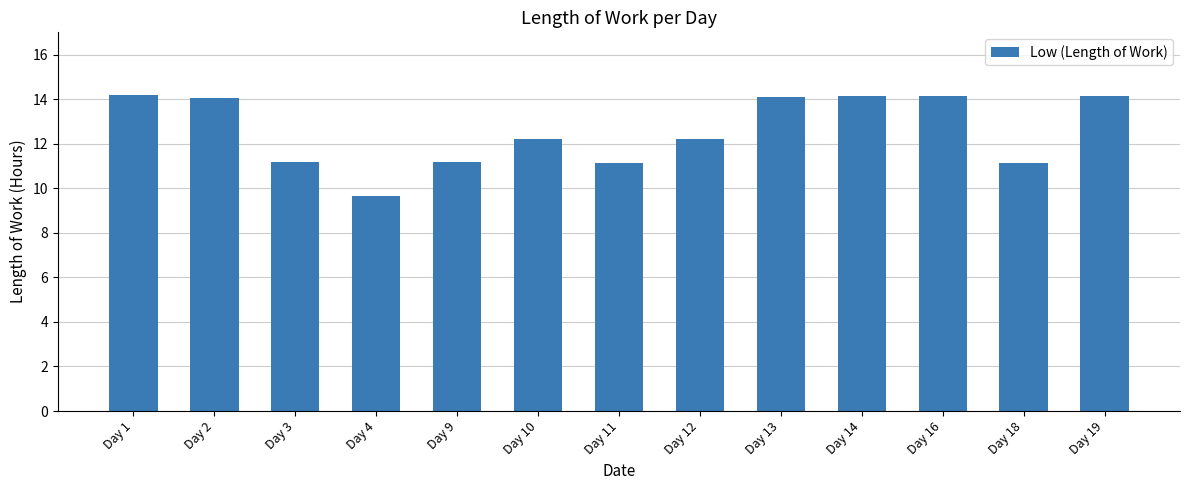

What is the maximum value shown in the chart?

14.2